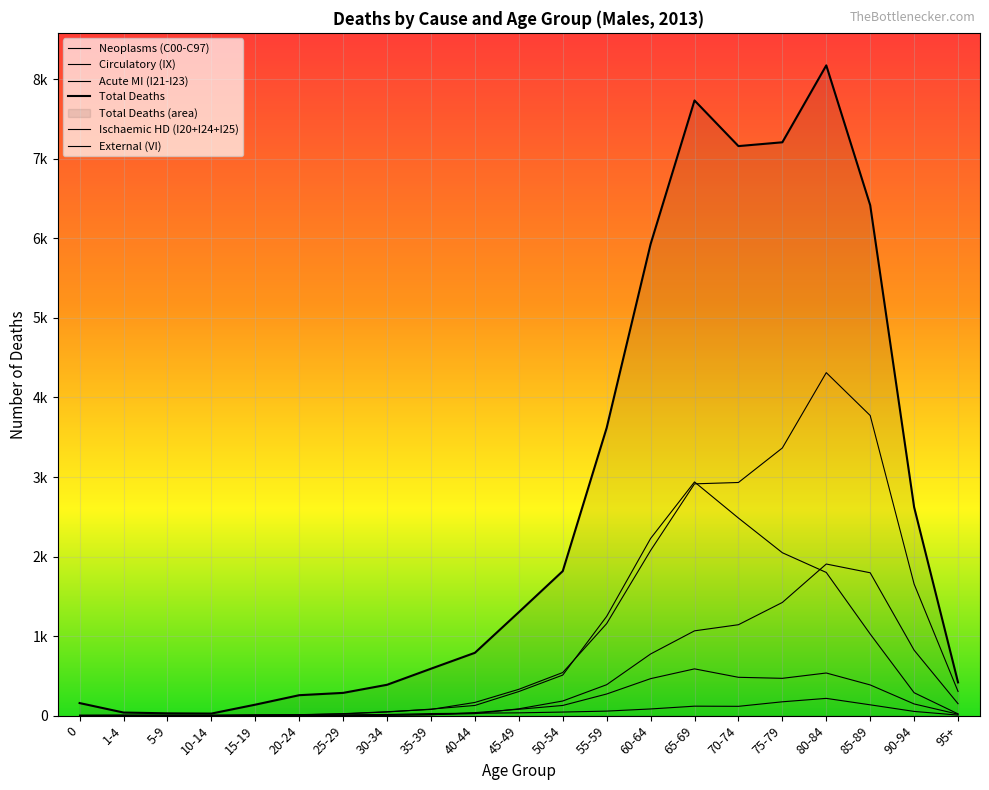

What is the approximate value of Circulatory (IX) at 95+?

304